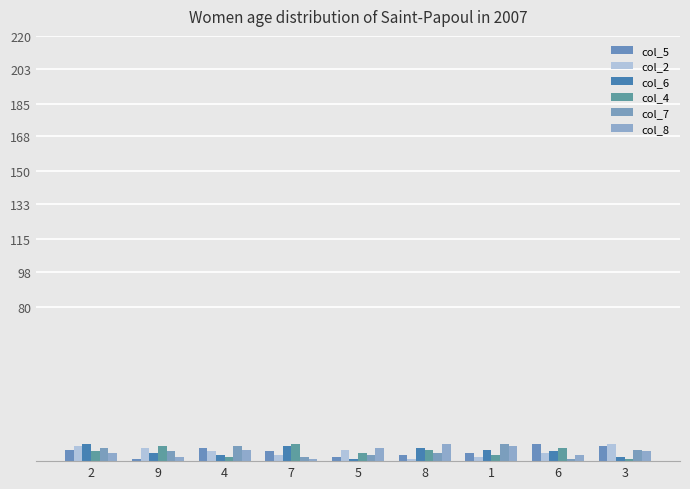

Count the col_4 values in the range 3 to 7.

5